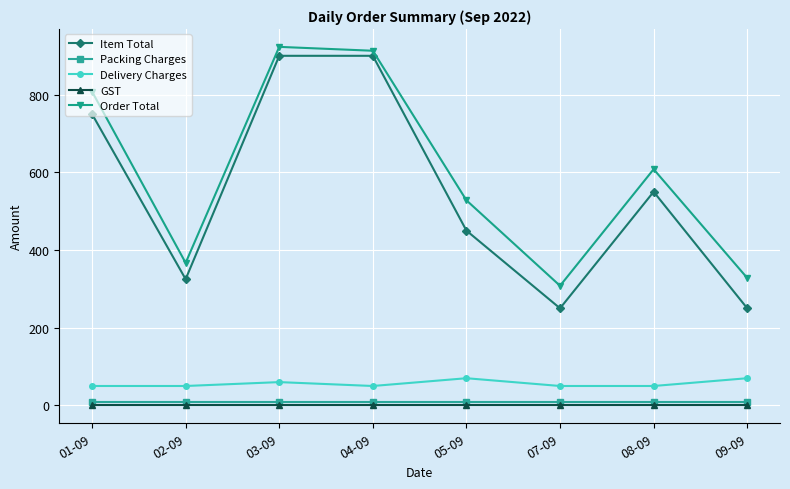

What position from the right is 09-09?

1